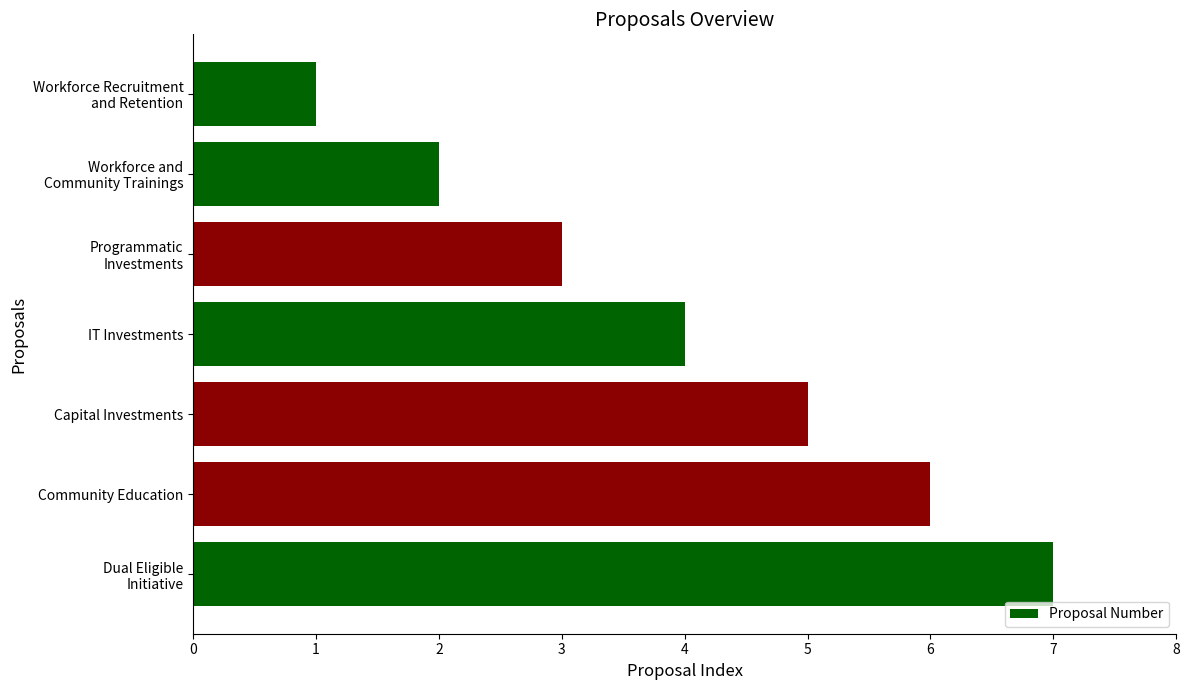

The chart shows a value of 10 at Community Education. True or false?

False